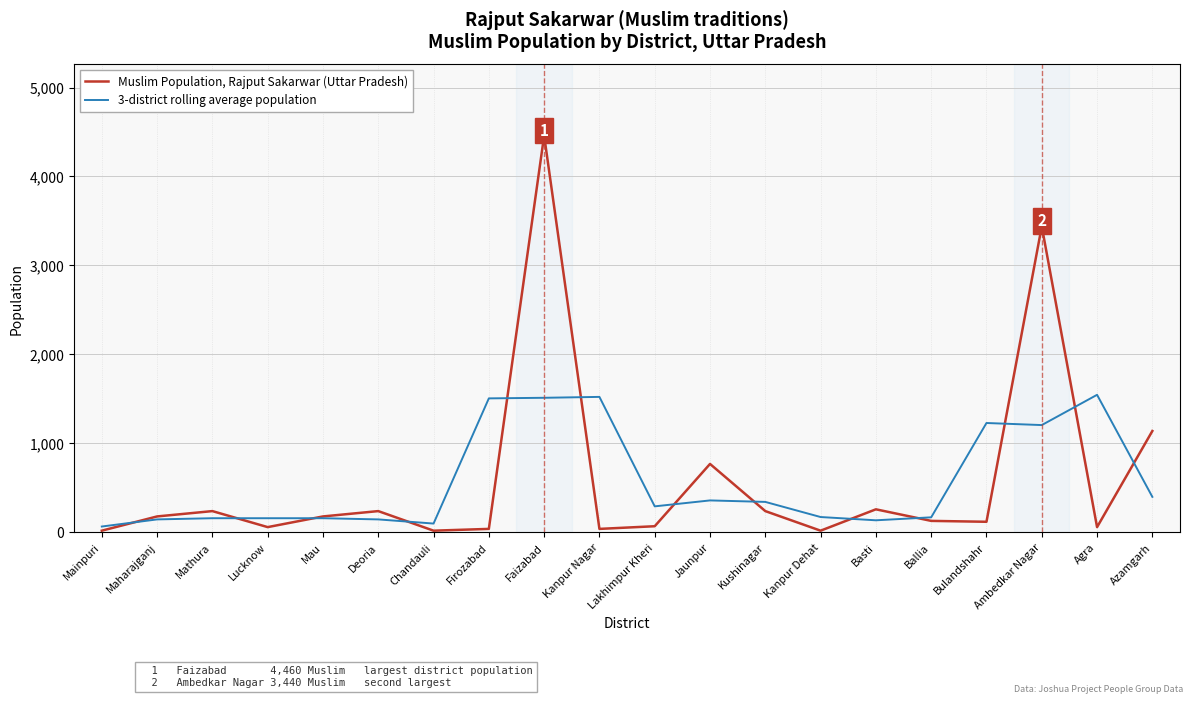

Is this an area chart (filled region under the line)?

No